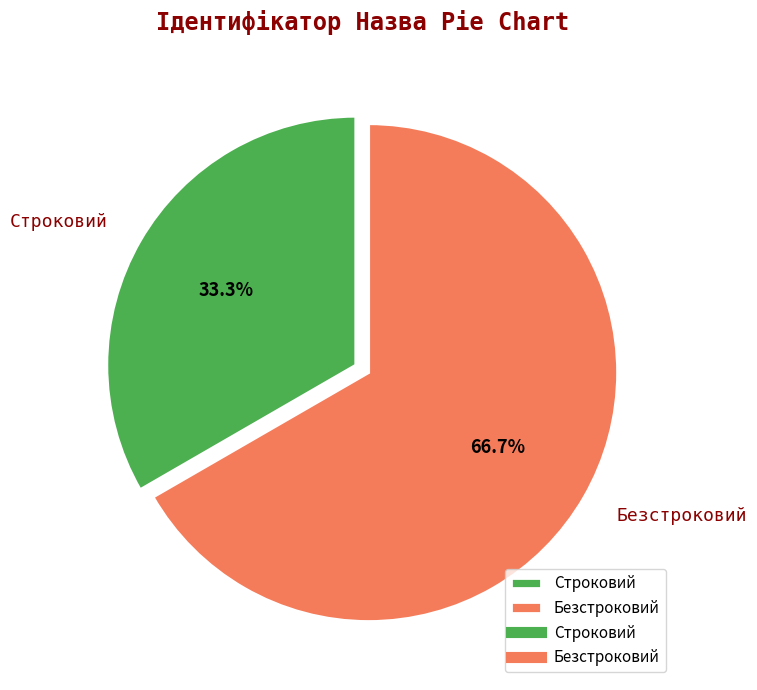

Does Строковий account for over 50% of the chart?

No